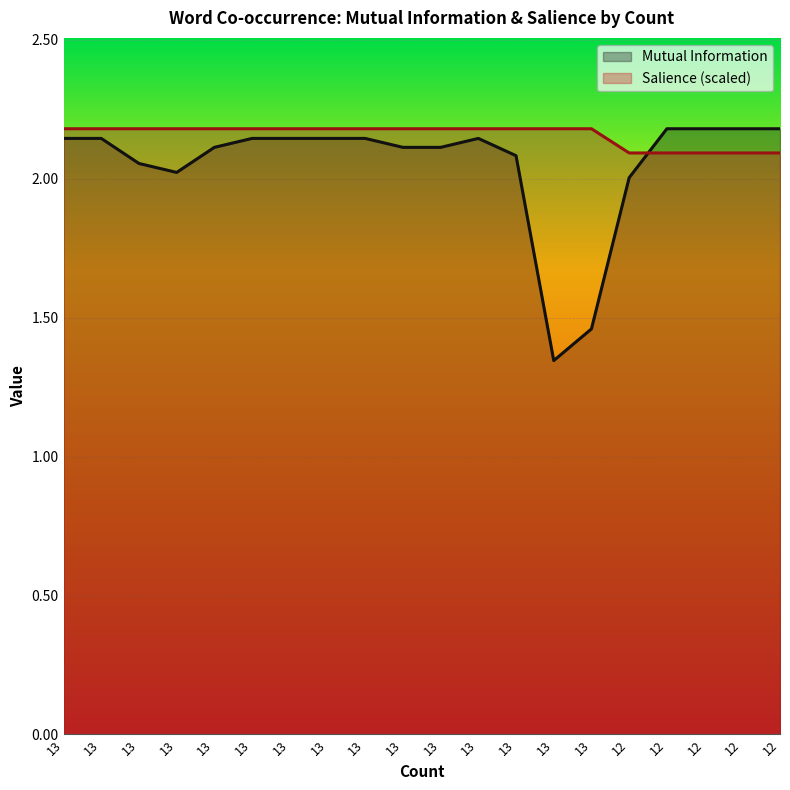

Between which two adjacent categories do Mutual Information and Salience first intersect?

12 and 12